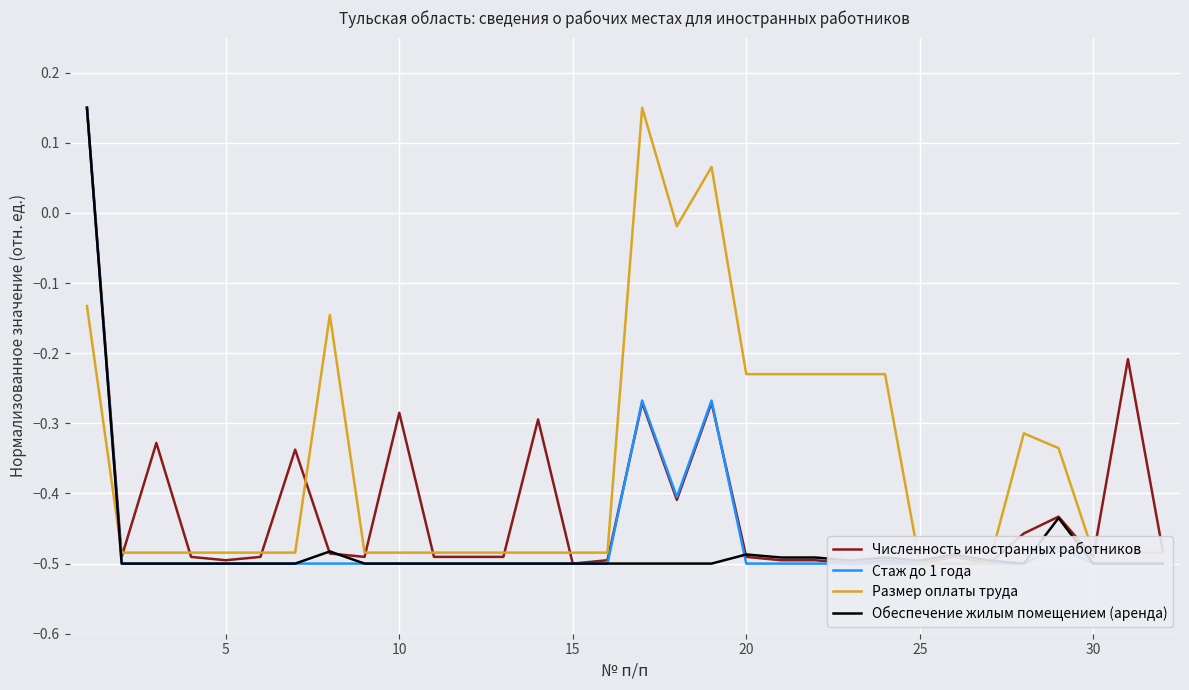

How many values in Численность иностранных работников are above zero?

1